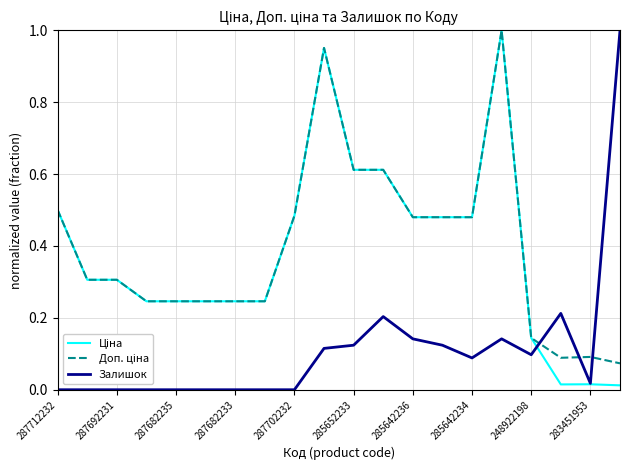

How many lines are shown in the chart?

3